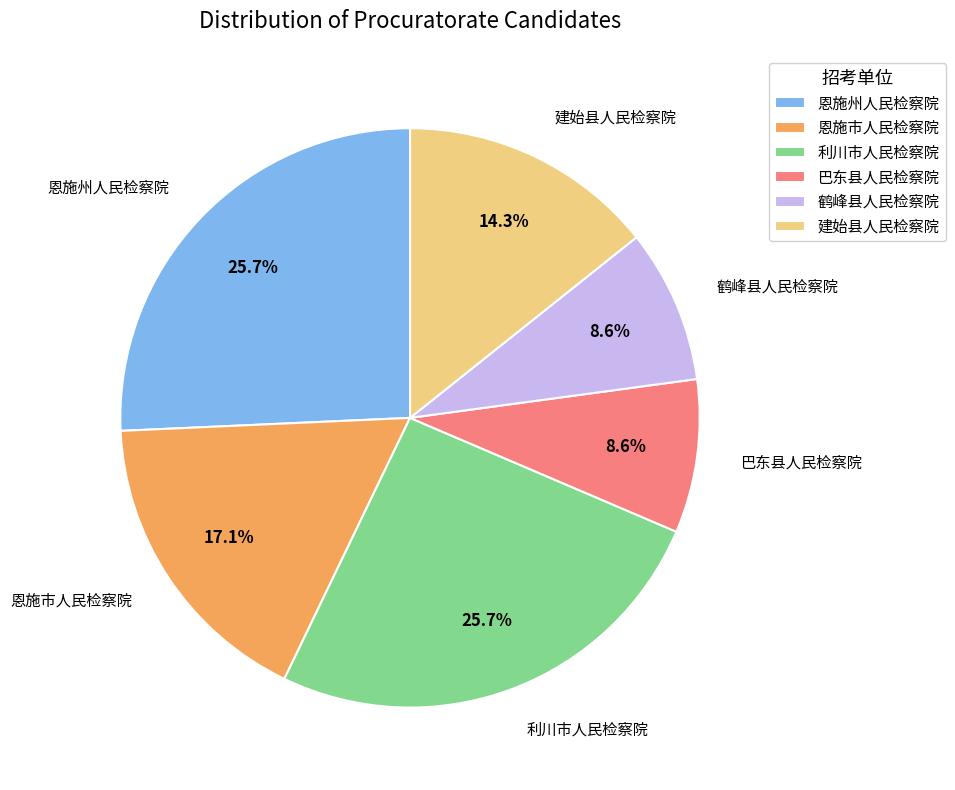

Combined, do 恩施市人民检察院 and 鹤峰县人民检察院 account for over 50%?

No